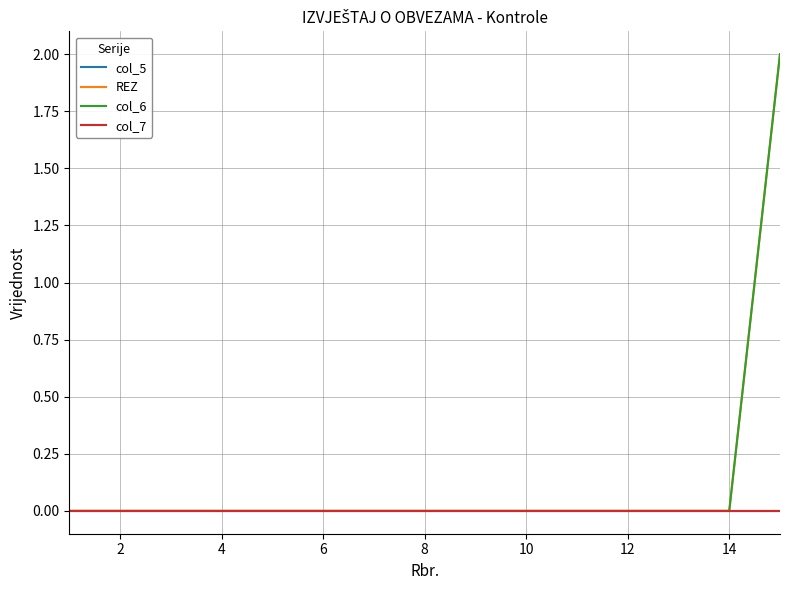

Does the chart display data point markers on the line(s)?

No